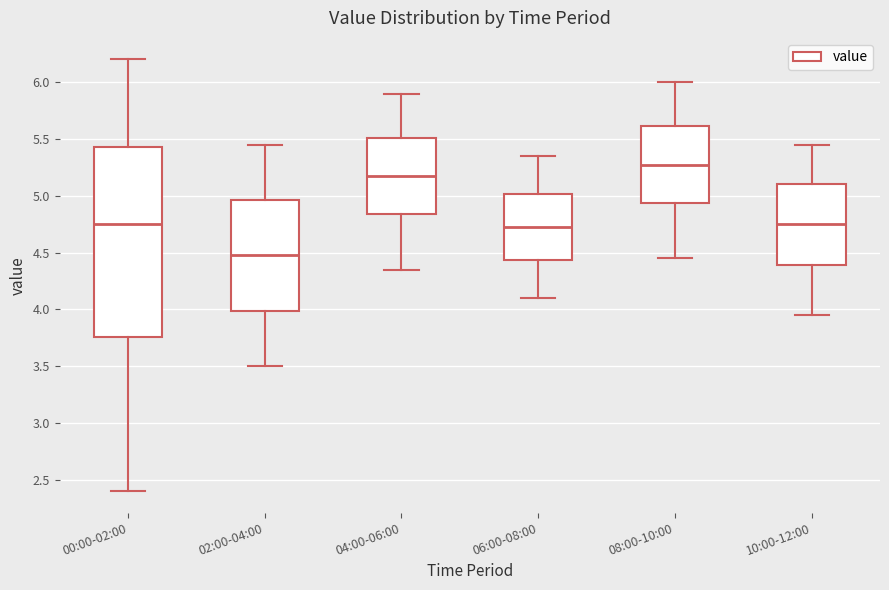

Where does the median line of the box for 08:00-10:00 sit on the y-axis? The values are not printed on the chart, so give them approximately, as read against the axis.

5.30